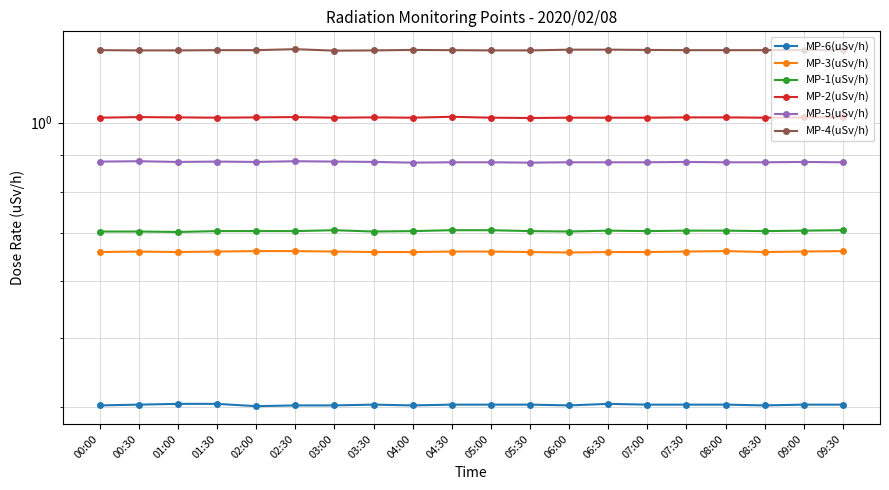

List the labels in order of MP-2(uSv/h) value, largest first.

04:30, 00:30, 02:30, 09:30, 01:00, 02:00, 03:30, 07:30, 08:00, 09:00, 00:00, 01:30, 03:00, 04:00, 05:00, 06:00, 06:30, 07:00, 08:30, 05:30